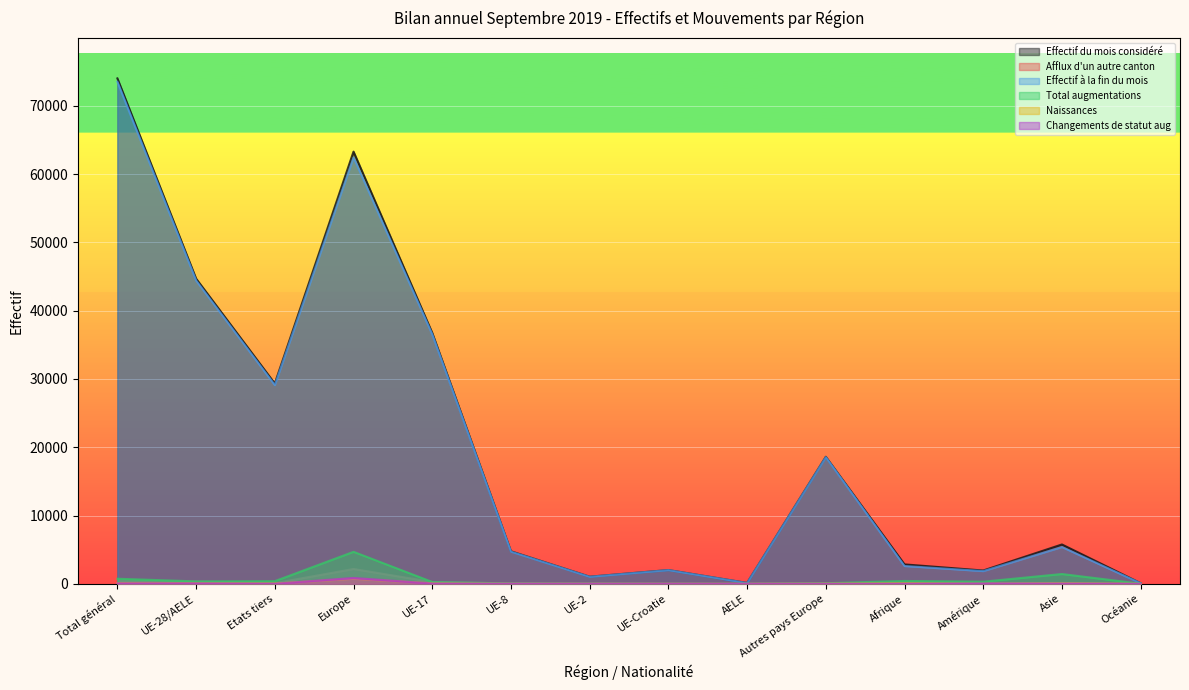

Which category has the highest value in the Total augmentations series?

Europe